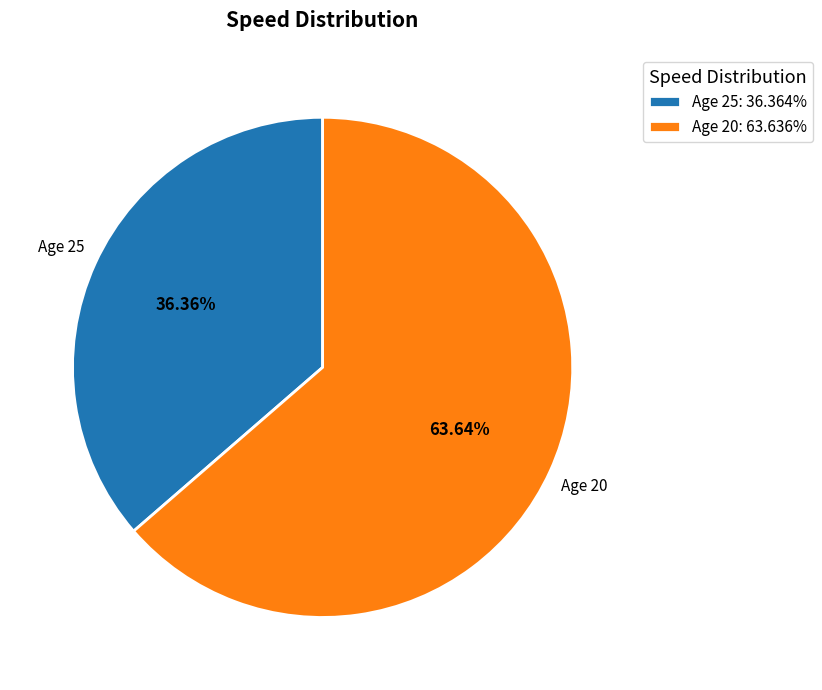

Do Age 20: 63.636% and Age 25: 36.364% together represent more than half of the pie?

Yes